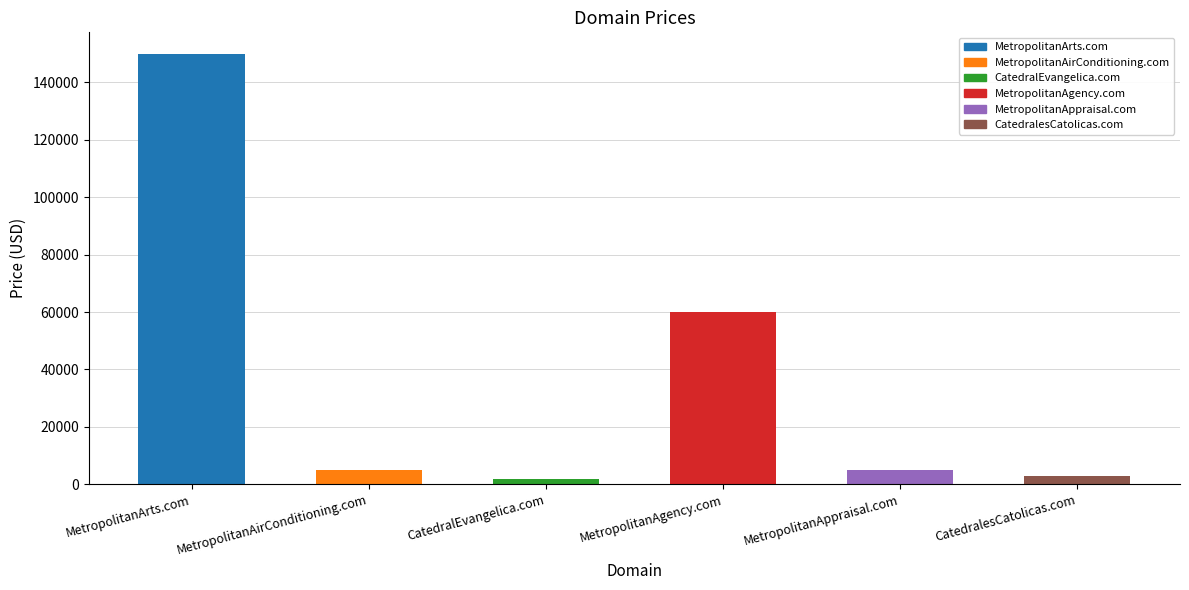

The chart shows a value of 232757 at MetropolitanArts.com. True or false?

False